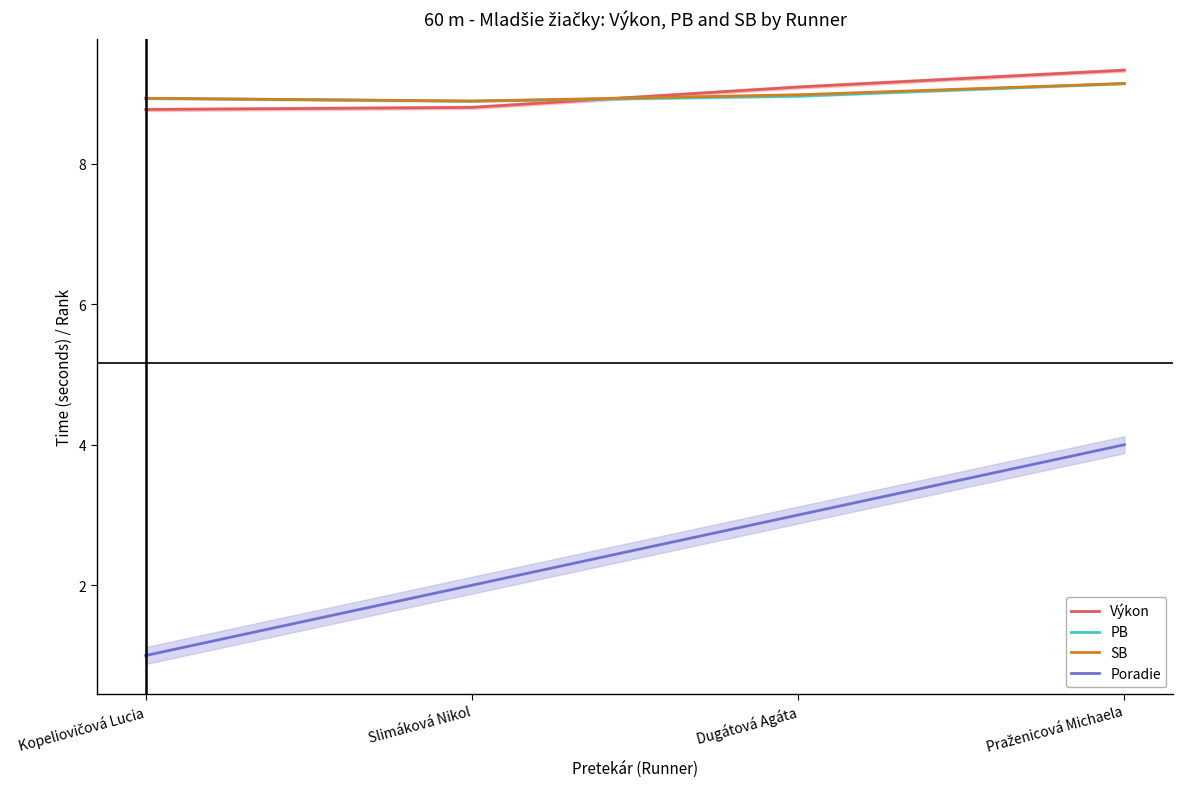

What is the highest value of the SB series?

9.1